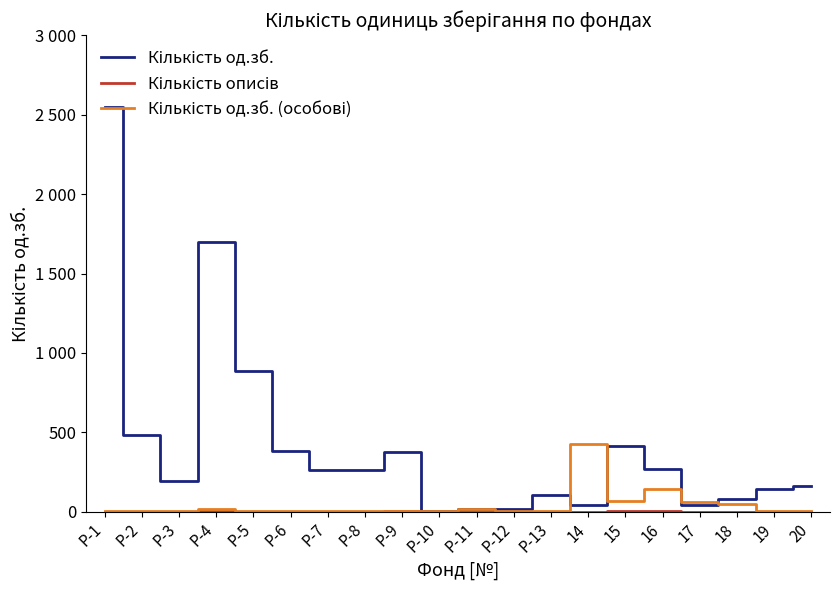

The value of Кількість од.зб. (особові) at 14 is 569. True or false?

False